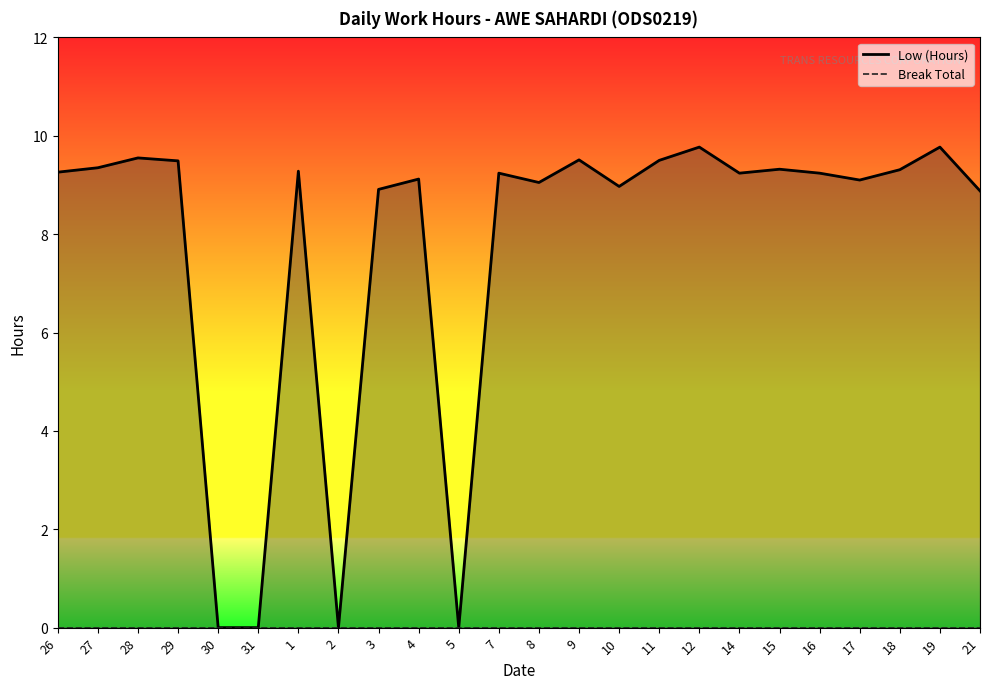

Which series changed the most between 4 and 16?

Low (Hours)